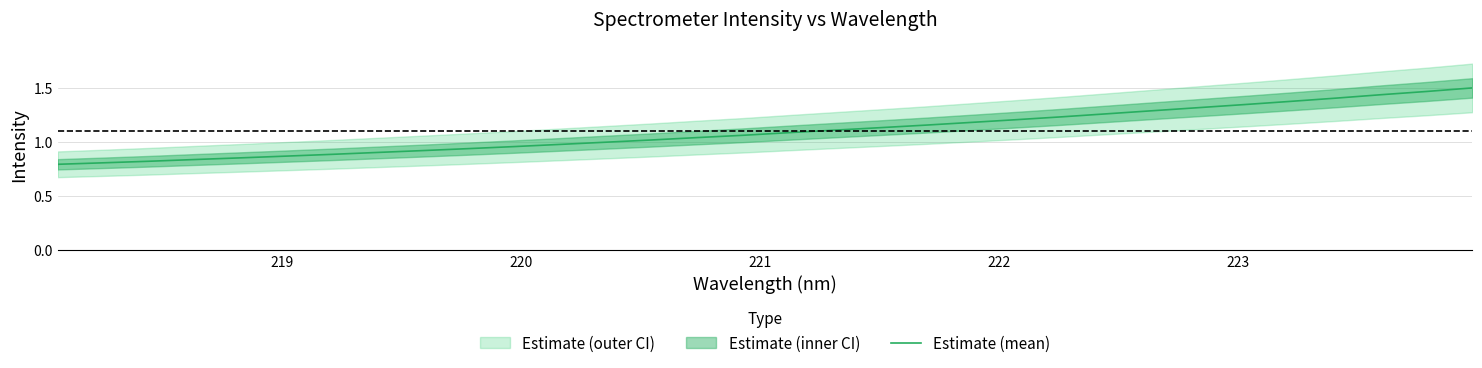

How many categories are shown in the chart?

32